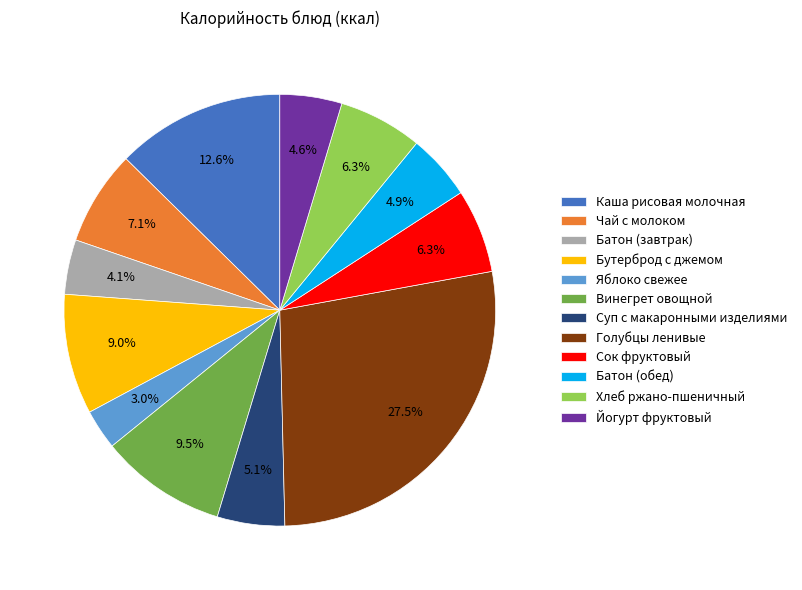

Count the number of slices in the pie.

12